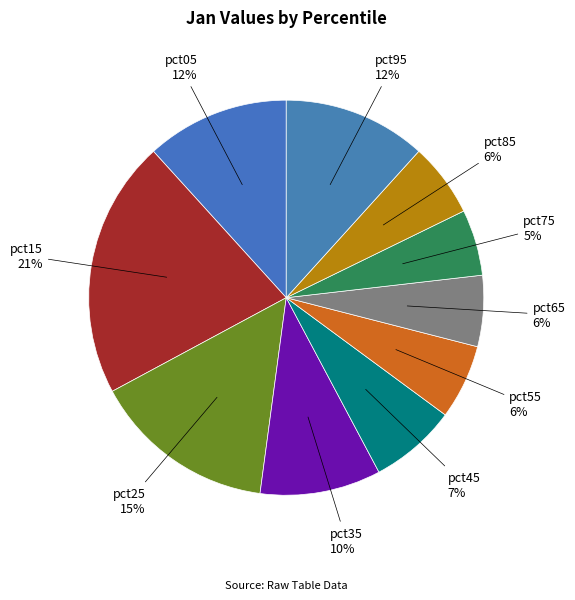

Between pct25 and pct15, which is larger?

pct15